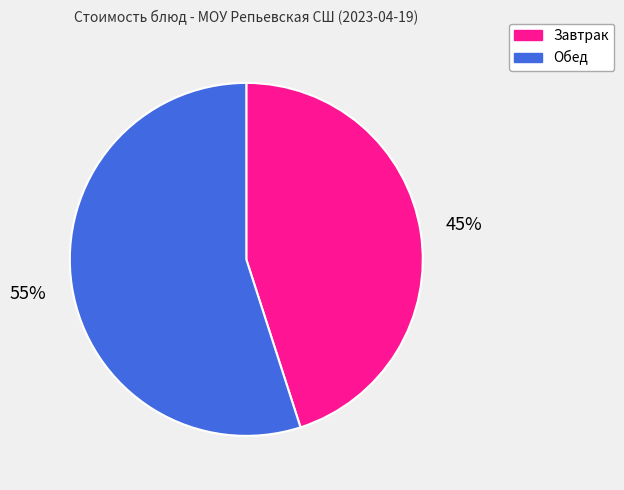

To the nearest percent, what is the average slice percentage?

50%